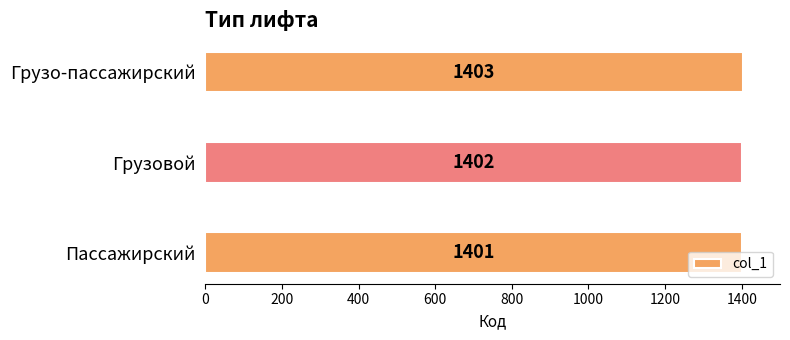

What is the maximum value shown in the chart?

1403